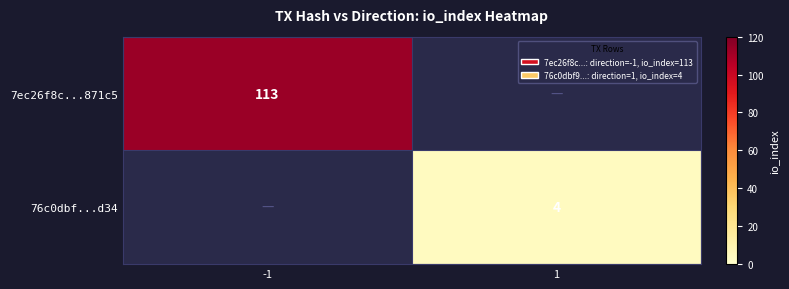

The value of 7ec26f8c...871c5 at -1 is 72. True or false?

False